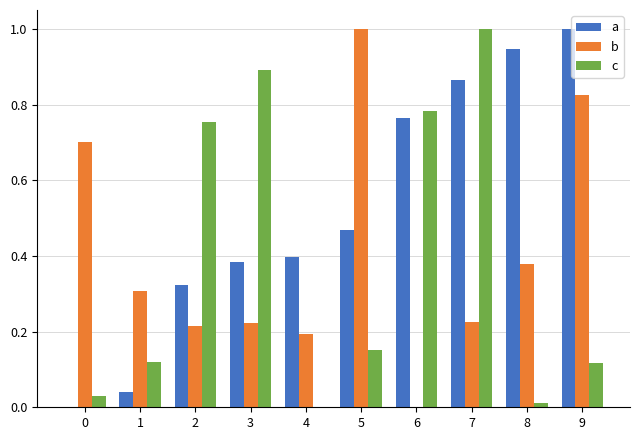

Where is c nearest to the value 0?

4